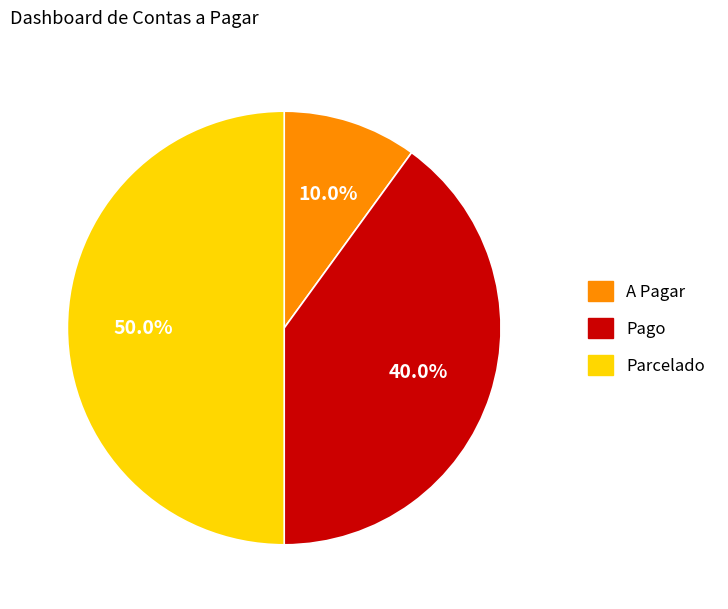

Approximately how many times larger is the value at Pago compared to Parcelado?

0.8